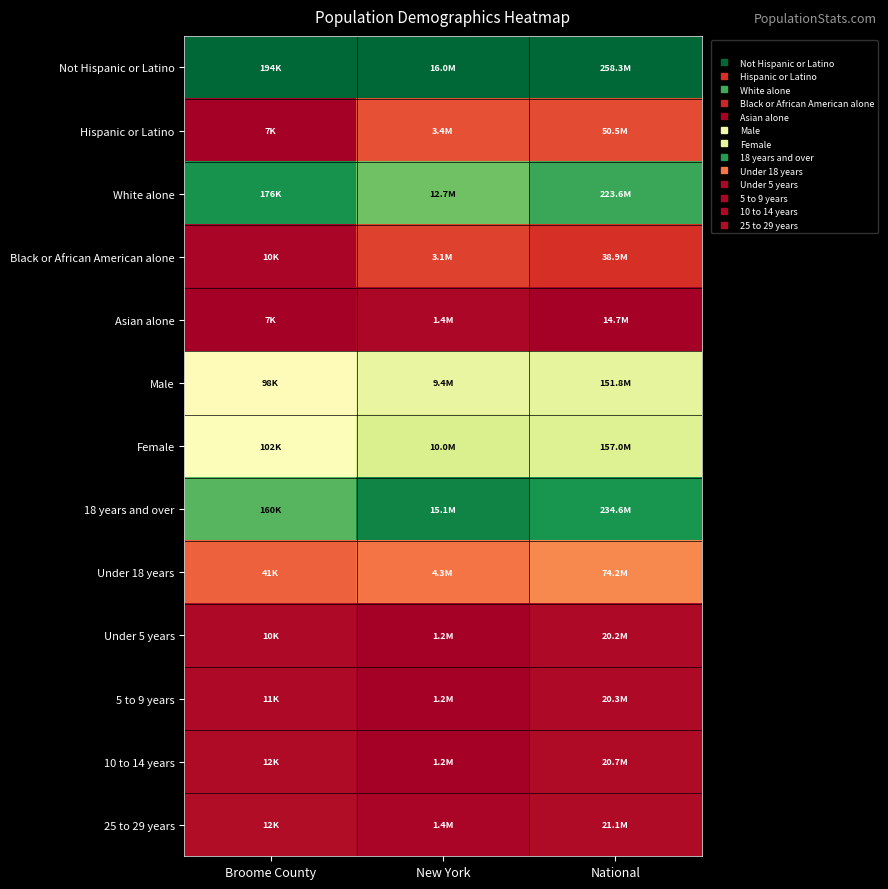

What is the difference between the highest and lowest values at National?

1.0